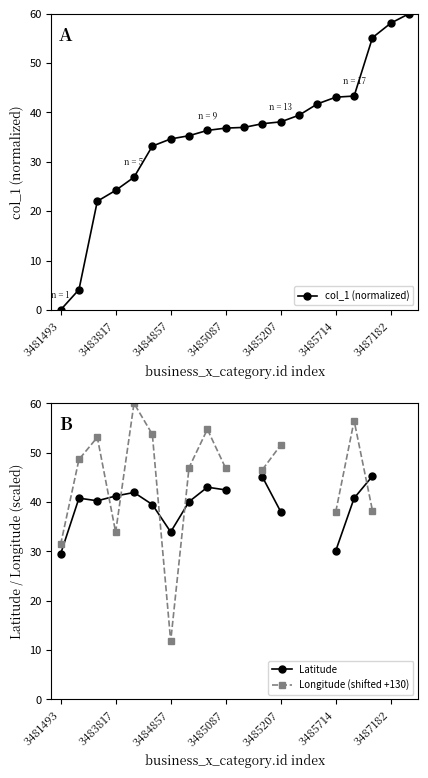

In Latitude, how many points are lower than both neighbors (excluding endpoints)?

2